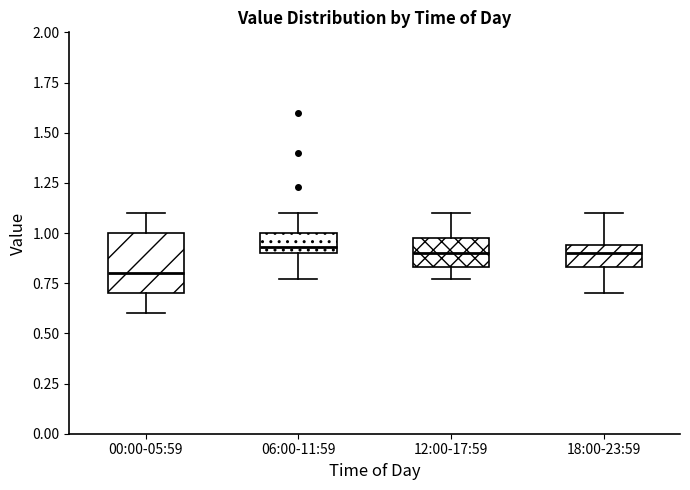

Where does the median line of the box for 00:00-05:59 sit on the y-axis? The values are not printed on the chart, so give them approximately, as read against the axis.

0.80